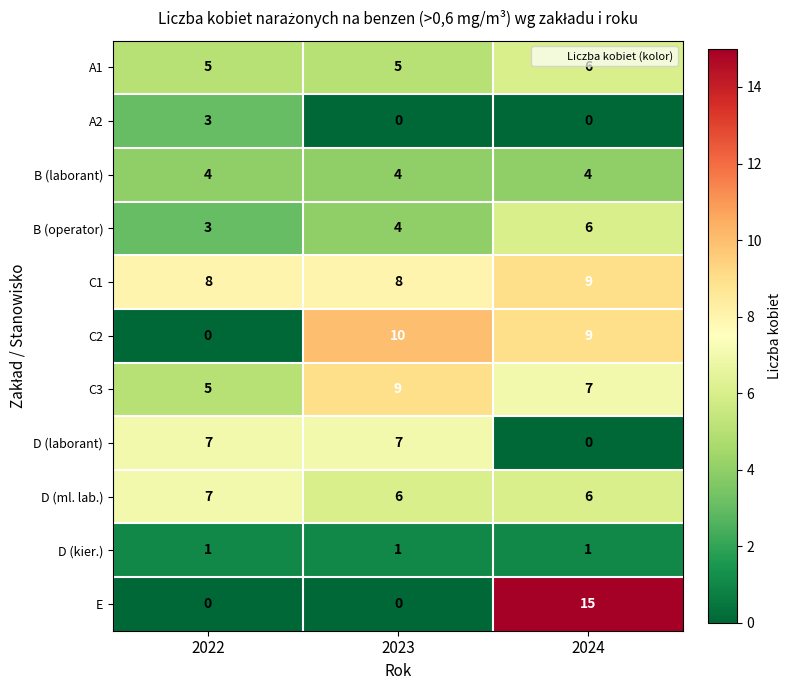

What is the approximate value of A1 at 2022?

5